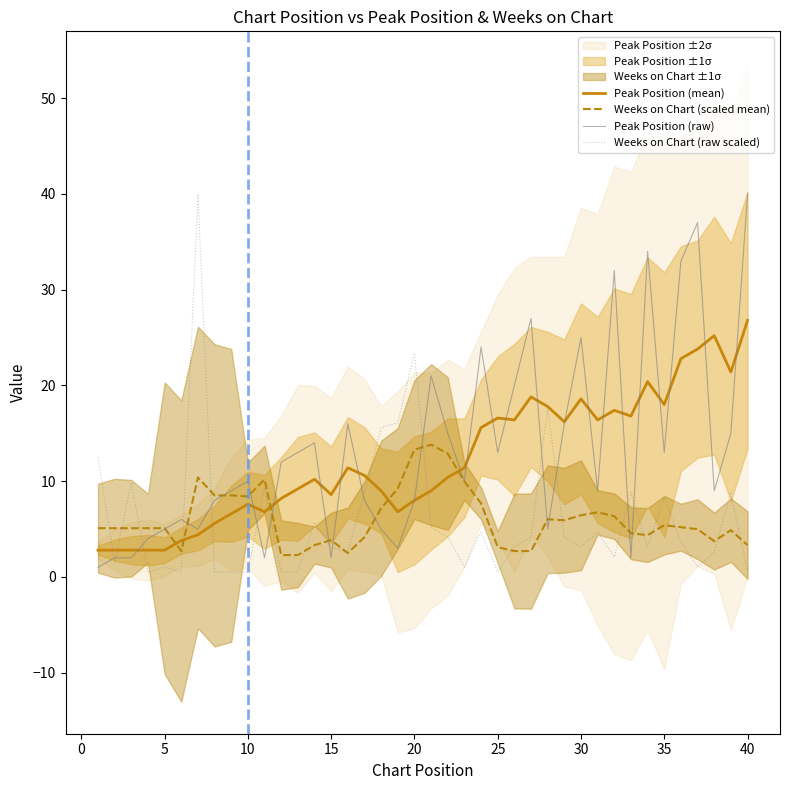

Which series ends up on top after the final intersection of Peak Position (mean) and Peak Position (raw)?

Peak Position (raw)